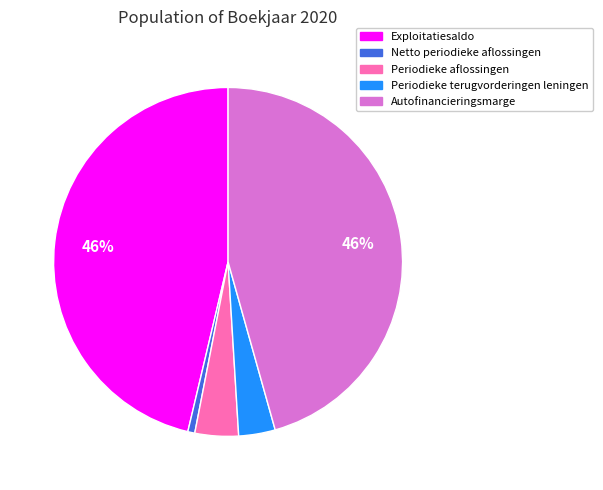

Is it true that Periodieke terugvorderingen leningen is 3% of the pie?

True